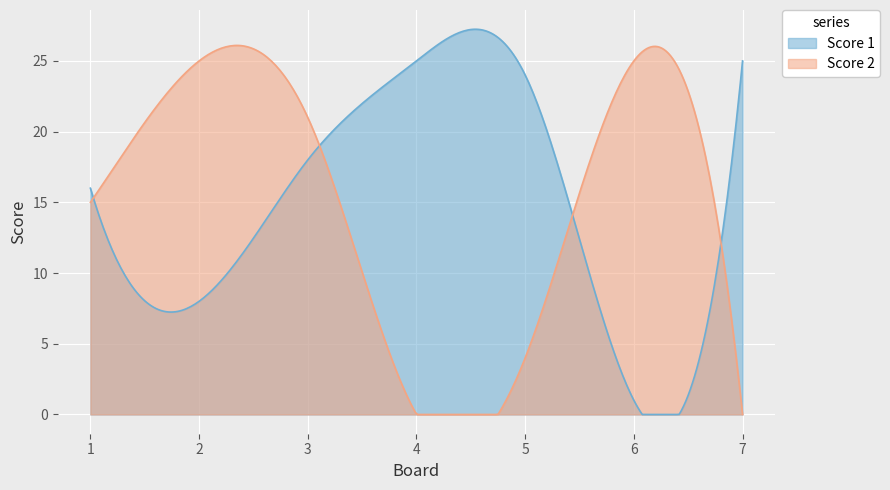

How many lines are shown in the chart?

2